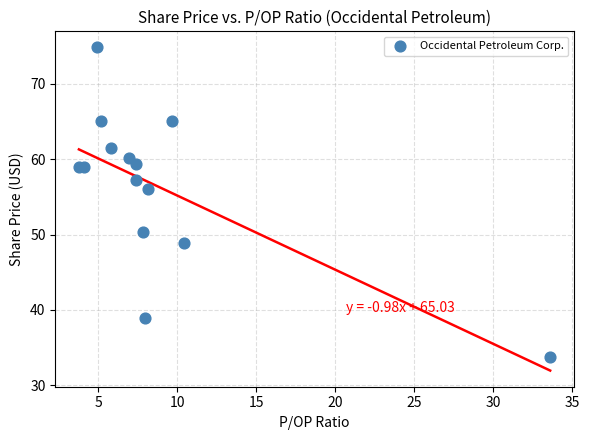

What Y value in the scatter plot is closest to 54?

56.1